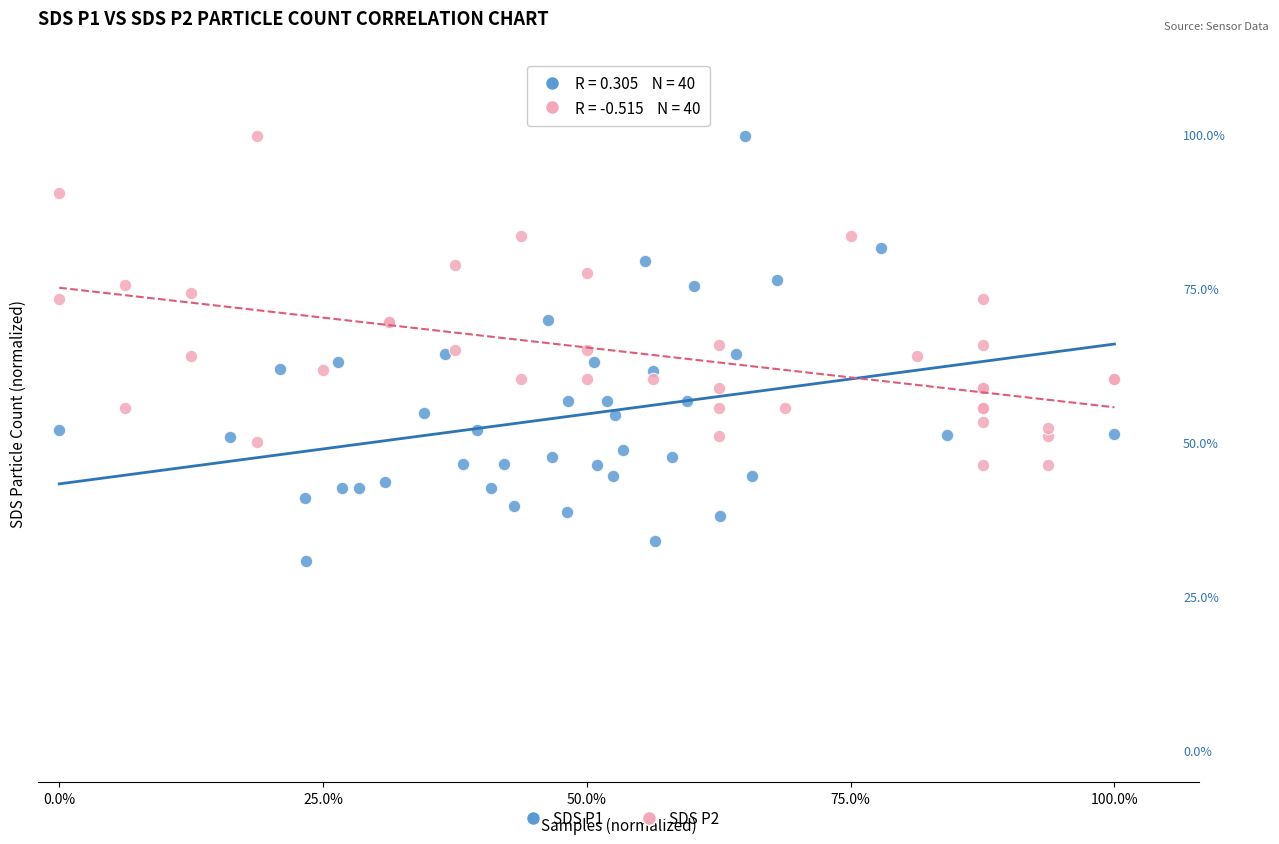

What are all the series names shown in the legend?

SDS P1, SDS P2